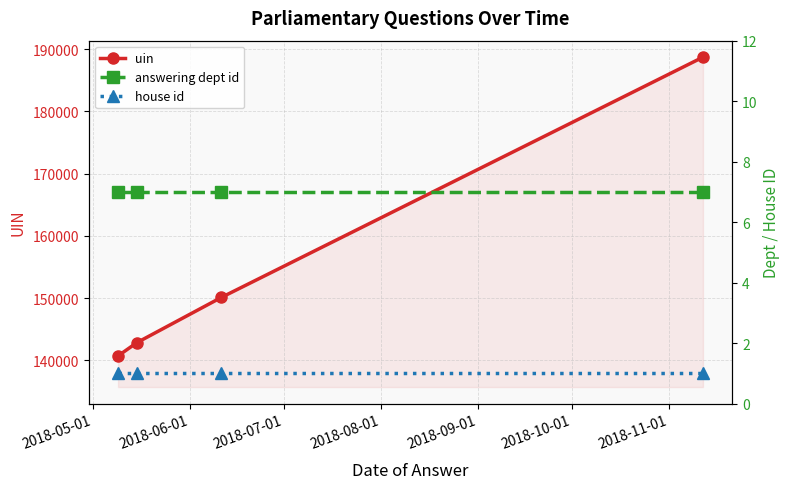

True or false: house id has more than 0 interior local peaks.

False